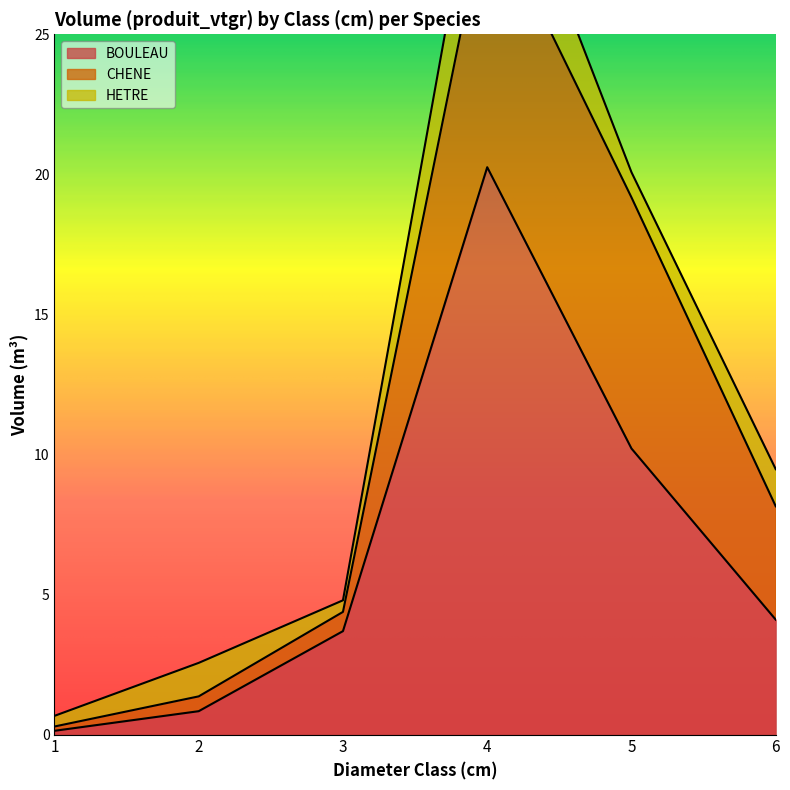

Where do BOULEAU and CHENE first cross each other?

1 and 2